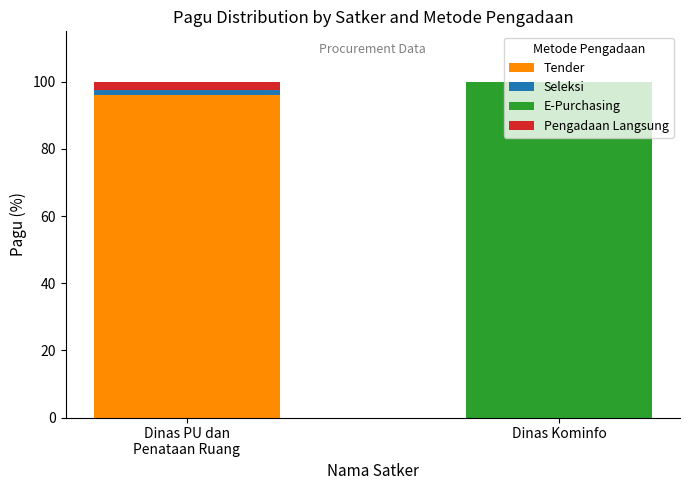

What is the total value across all series at Dinas Kominfo?

100.0